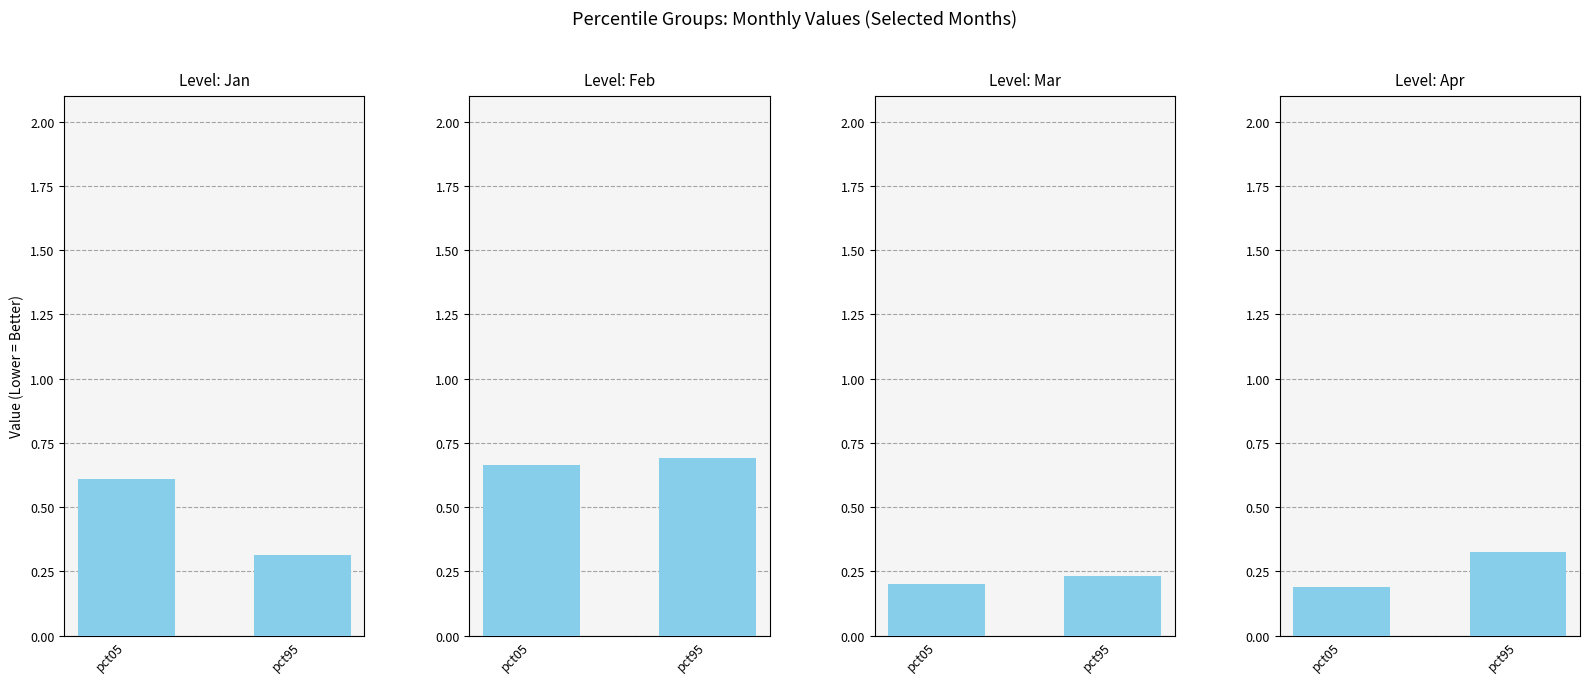

Which series has the largest total across all categories?

Feb